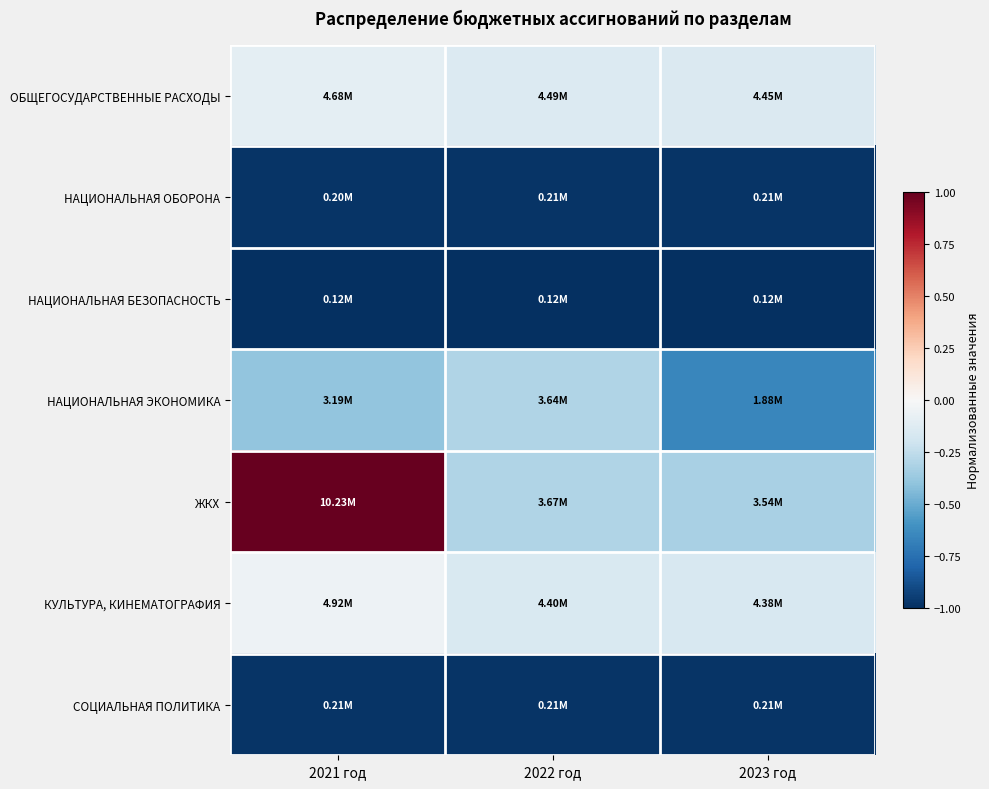

Reading right to left, list all the values displayed in this chart.

ОБЩЕГОСУДАРСТВЕННЫЕ РАСХОДЫ: 2023 год=-0.1	2022 год=-0.1	2021 год=-0.1
НАЦИОНАЛЬНАЯ ОБОРОНА: 2023 год=-1.0	2022 год=-1.0	2021 год=-1.0
НАЦИОНАЛЬНАЯ БЕЗОПАСНОСТЬ: 2023 год=-1.0	2022 год=-1.0	2021 год=-1.0
НАЦИОНАЛЬНАЯ ЭКОНОМИКА: 2023 год=-0.7	2022 год=-0.3	2021 год=-0.4
ЖКХ: 2023 год=-0.3	2022 год=-0.3	2021 год=1.0
КУЛЬТУРА, КИНЕМАТОГРАФИЯ: 2023 год=-0.2	2022 год=-0.2	2021 год=-0.0
СОЦИАЛЬНАЯ ПОЛИТИКА: 2023 год=-1.0	2022 год=-1.0	2021 год=-1.0